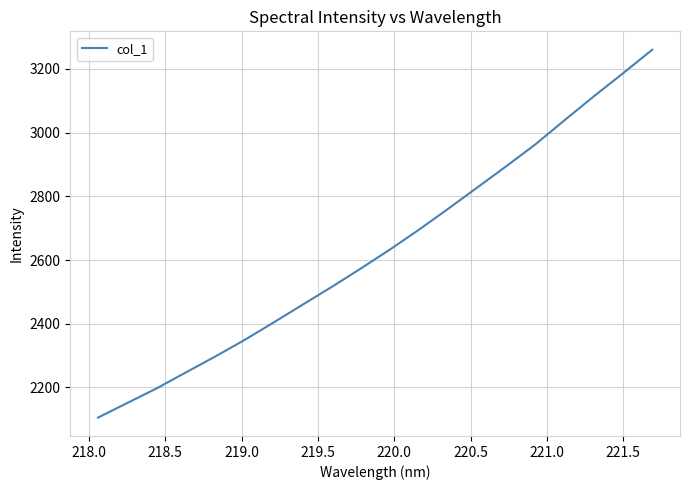

What is the maximum value shown in the chart?

3260.0